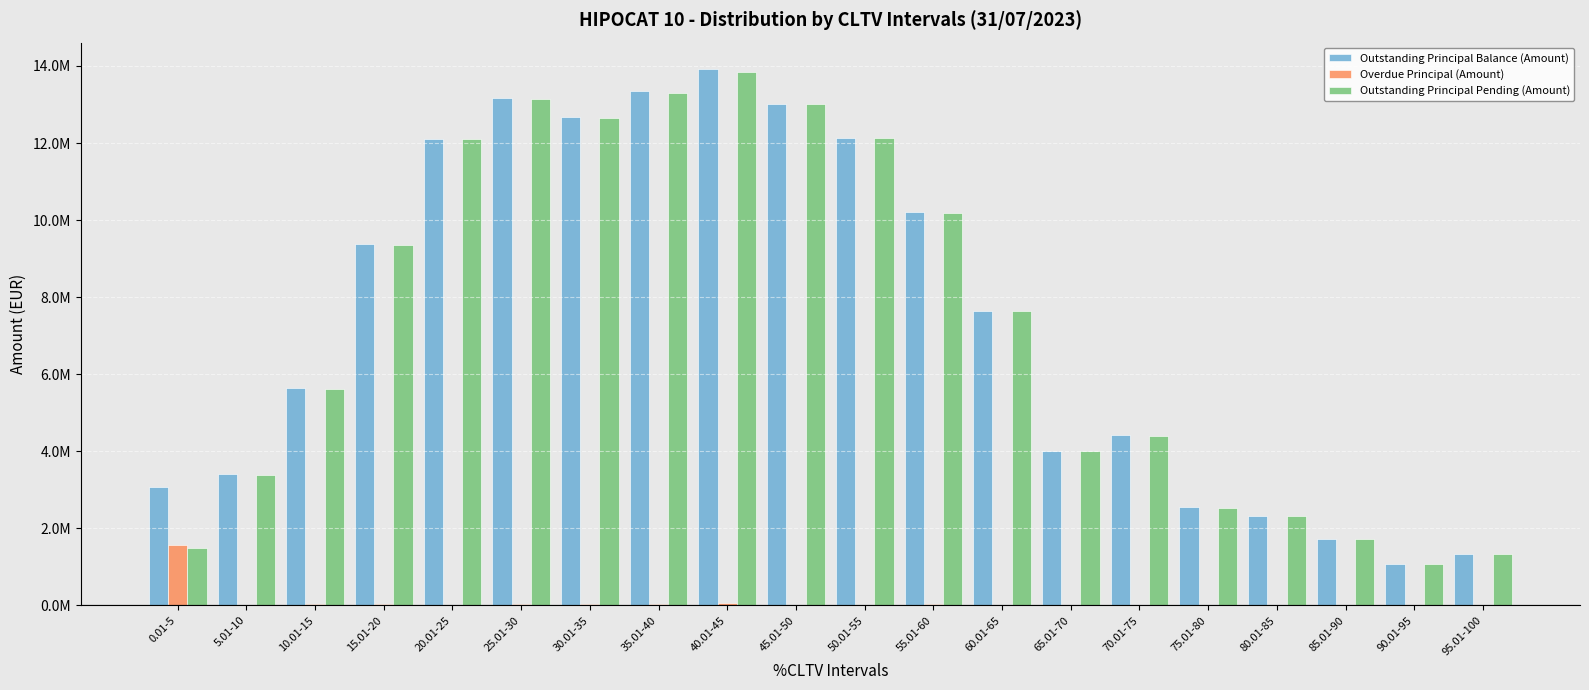

Reading right to left, transcribe all the data shown in this chart.

Outstanding Principal Balance (Amount): 95.01-100=1334093.6	90.01-95=1067566.9	85.01-90=1725145.6	80.01-85=2325600.2	75.01-80=2551098.8	70.01-75=4414569.8	65.01-70=4004881.2	60.01-65=7640227.4	55.01-60=10208523.8	50.01-55=12128618.8	45.01-50=13012041.1	40.01-45=13910663.9	35.01-40=13346159.1	30.01-35=12672870.8	25.01-30=13176156.1	20.01-25=12107231.7	15.01-20=9382954.4	10.01-15=5644076.0	5.01-10=3404286.8	0.01-5=3064760.2
Overdue Principal (Amount): 95.01-100=1150.2	90.01-95=2047.0	85.01-90=2824.6	80.01-85=1204.6	75.01-80=18722.4	70.01-75=13328.6	65.01-70=1182.4	60.01-65=5007.4	55.01-60=27506.8	50.01-55=11259.9	45.01-50=9285.0	40.01-45=55236.4	35.01-40=44431.0	30.01-35=34382.0	25.01-30=25612.8	20.01-25=7701.3	15.01-20=38178.7	10.01-15=21267.5	5.01-10=11100.8	0.01-5=1574491.8
Outstanding Principal Pending (Amount): 95.01-100=1332943.4	90.01-95=1065520.0	85.01-90=1722321.1	80.01-85=2324395.6	75.01-80=2532376.4	70.01-75=4401241.2	65.01-70=4003698.7	60.01-65=7635220.0	55.01-60=10181017.1	50.01-55=12117358.9	45.01-50=13002756.1	40.01-45=13855427.4	35.01-40=13301728.1	30.01-35=12638488.8	25.01-30=13150543.3	20.01-25=12099530.4	15.01-20=9344775.7	10.01-15=5622808.5	5.01-10=3393186.0	0.01-5=1490268.3